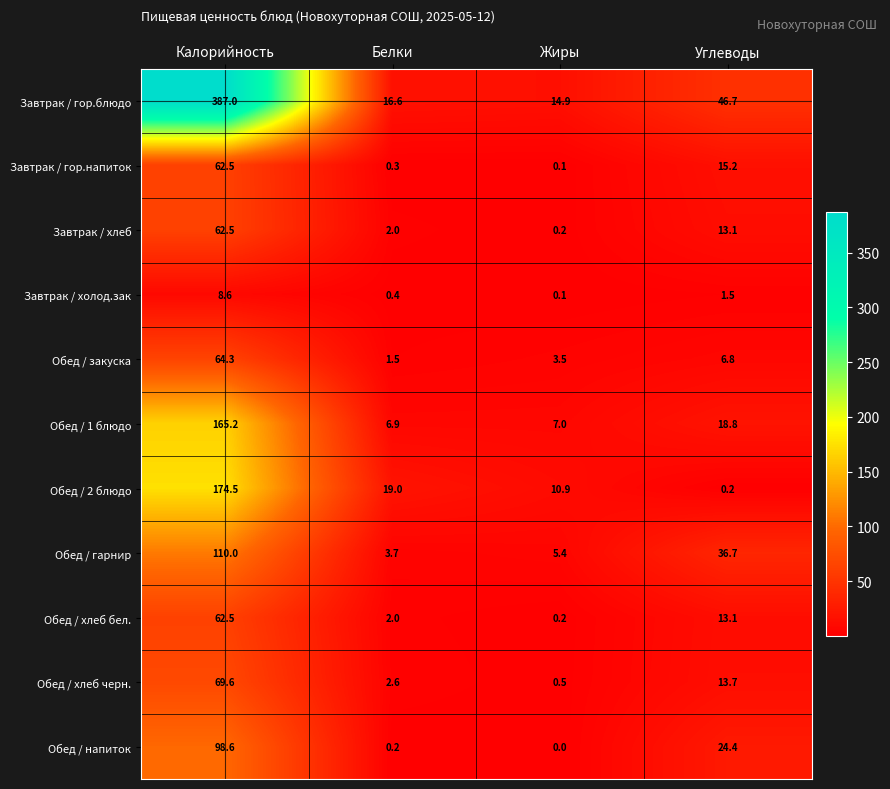

Which series has the widest spread of values?

Завтрак / гор.блюдо